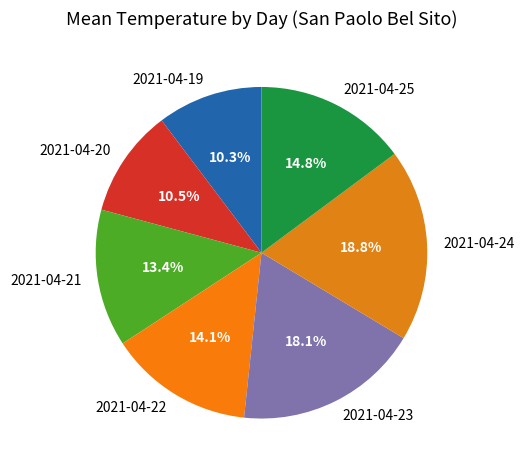

To the nearest percent, what is the combined percentage of 2021-04-22 and 2021-04-20?

25%